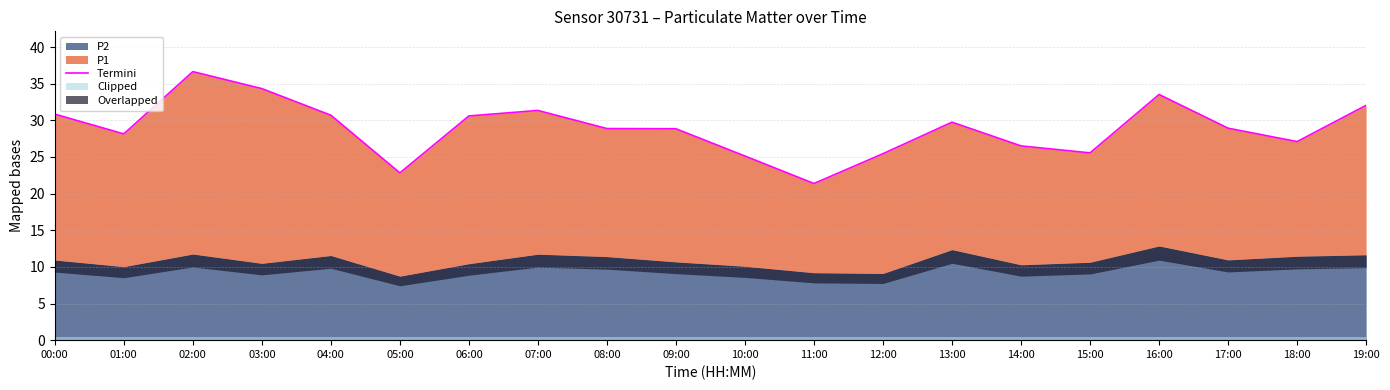

What value does the data have at 06:00?

30.6